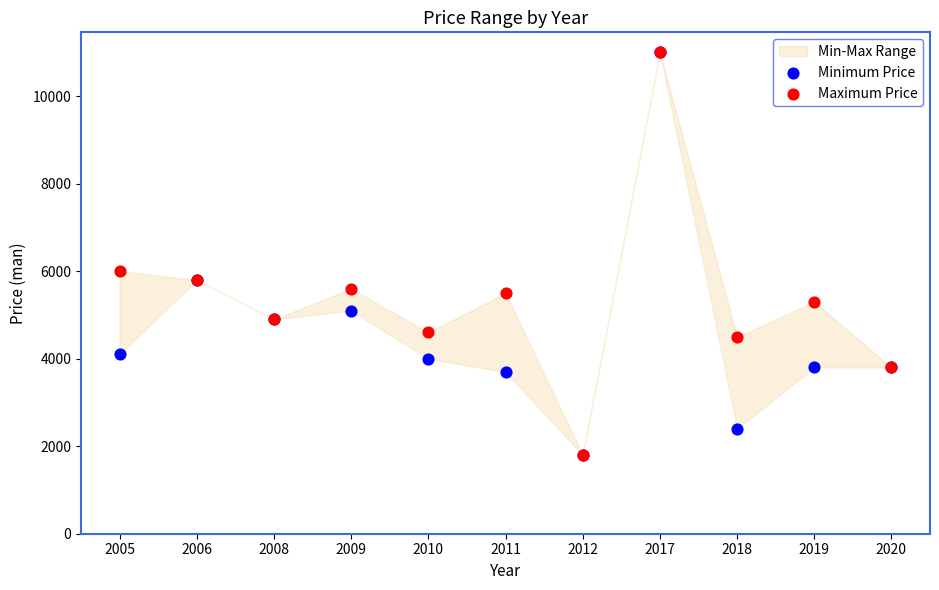

Across all series, what Y value is closest to 6400?

6000